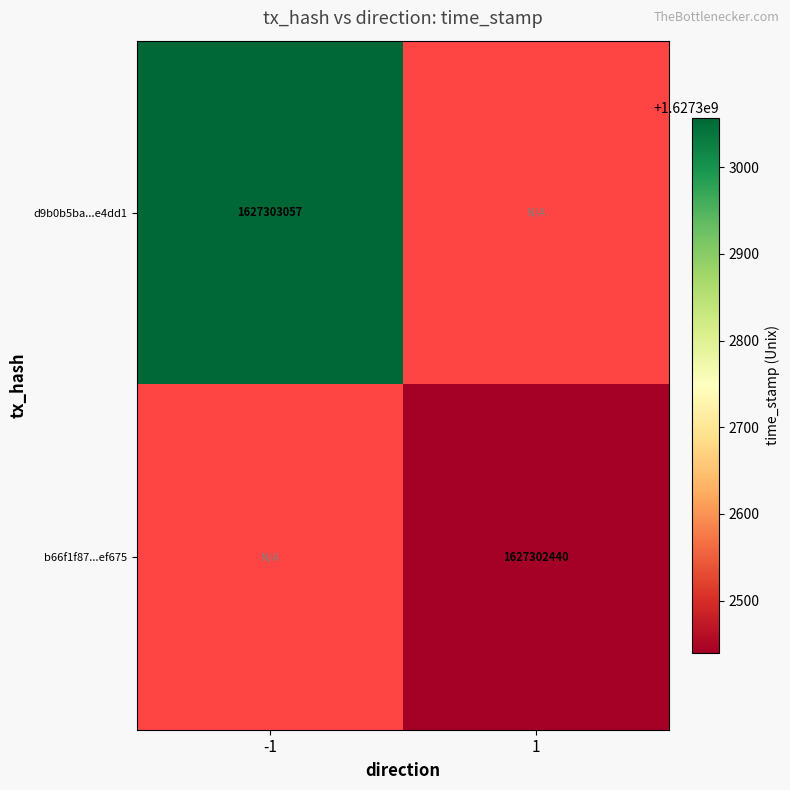

What is the maximum value for b66f1f872b5203d09f6ef344c5445600e6ef675?

1627302440